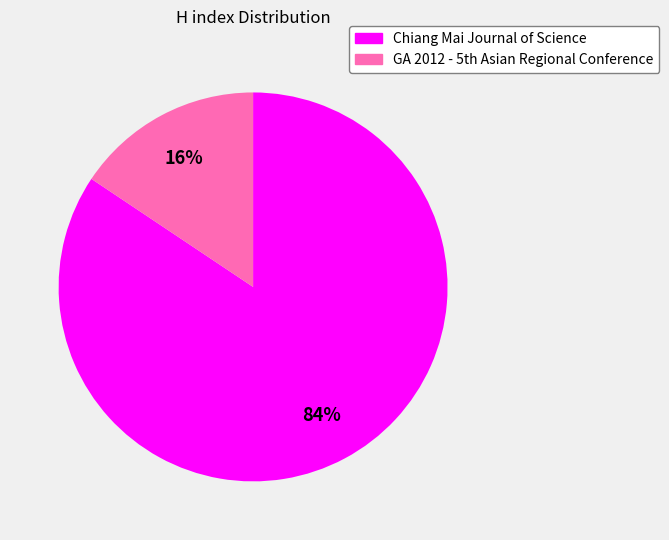

What is the smallest slice in the pie chart?

GA 2012 - 5th Asian Regional Conference